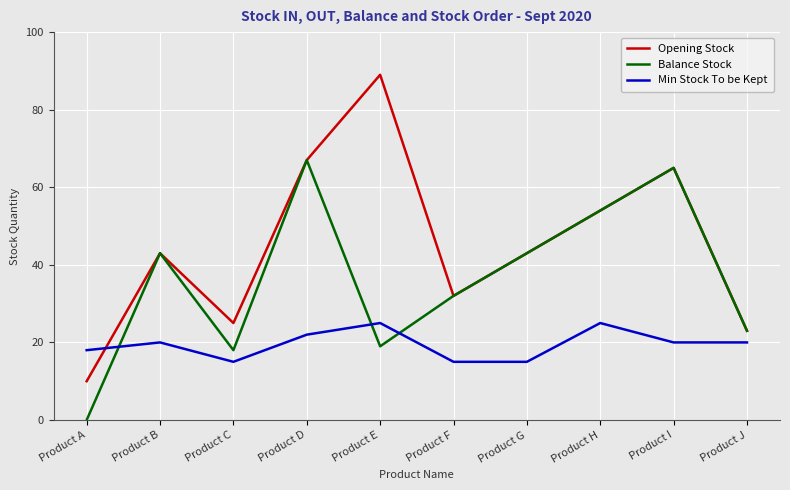

In Min Stock To be Kept, how many points are higher than both neighbors (excluding endpoints)?

3